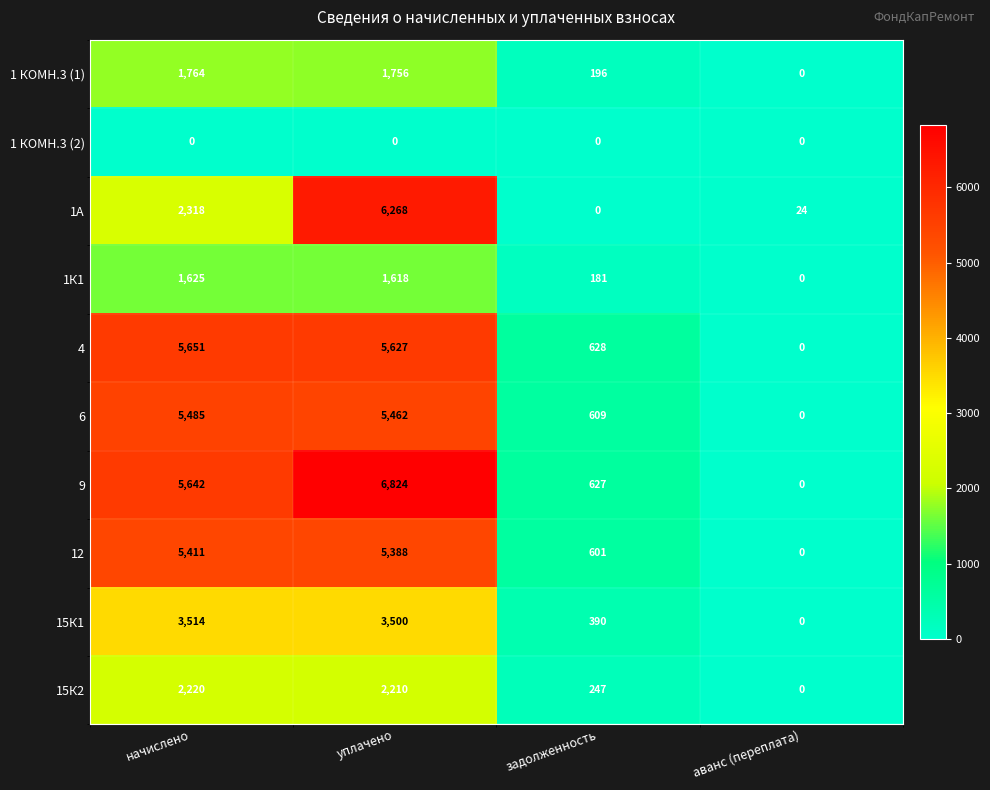

Between начислено and задолженность, which series saw the biggest shift?

4